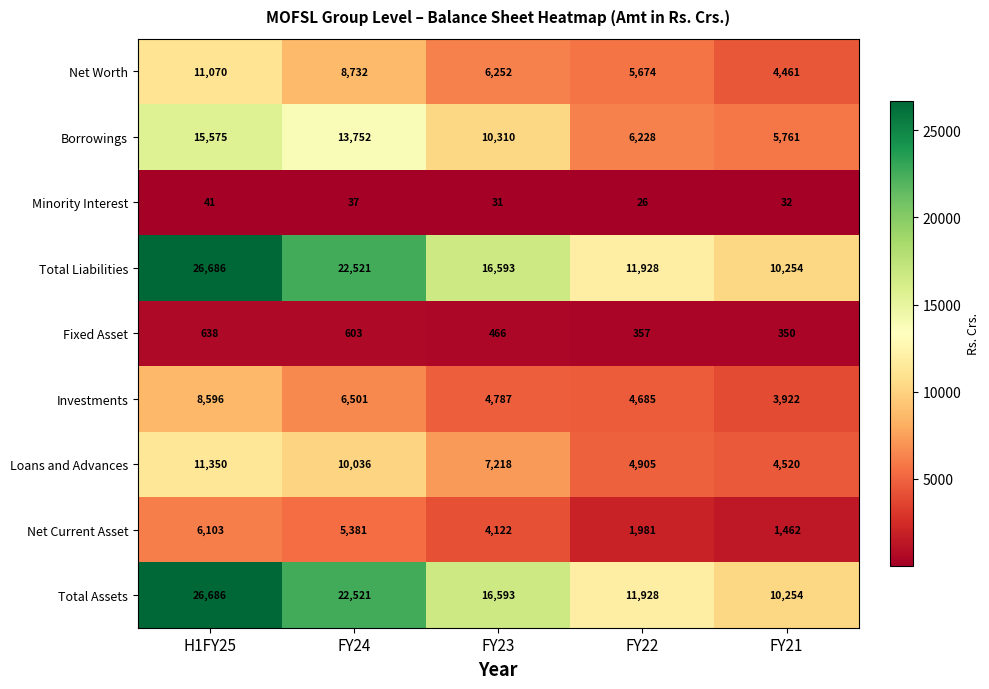

What is the difference between the highest and lowest values at FY22?

11902